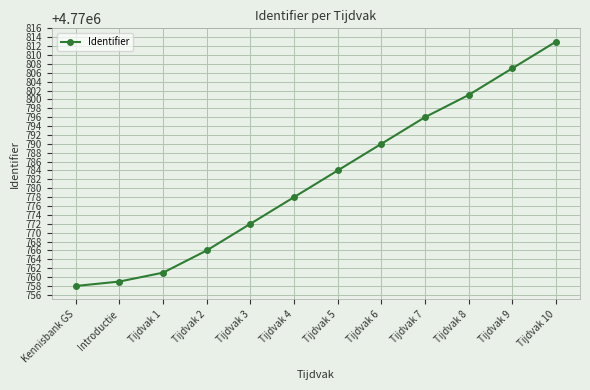

How many series are shown in this chart?

1